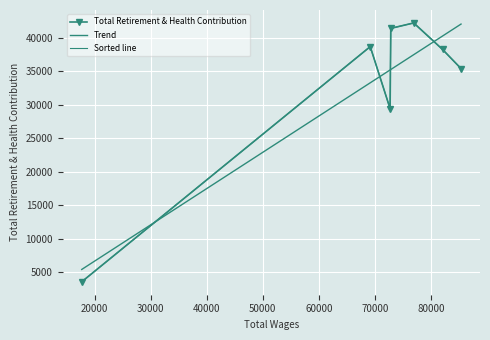

What is the average value of the Total Retirement & Health Contribution series?

32685